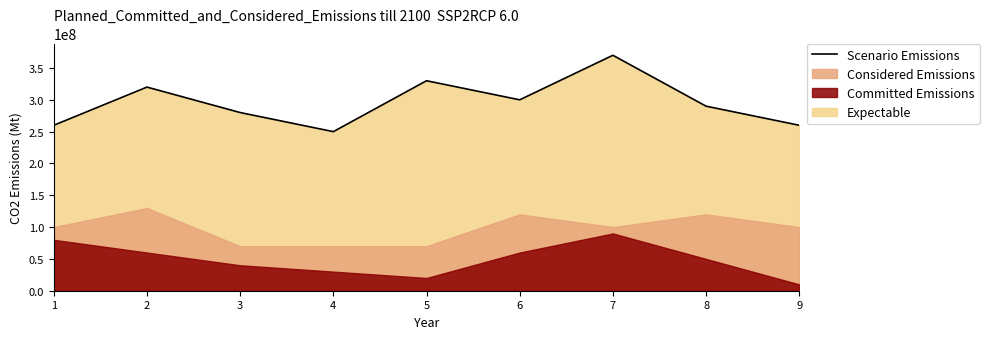

Reading left to right, list all the values displayed in this chart.

260000000	320000000	280000000	250000000	330000000	300000000	370000000	290000000	260000000